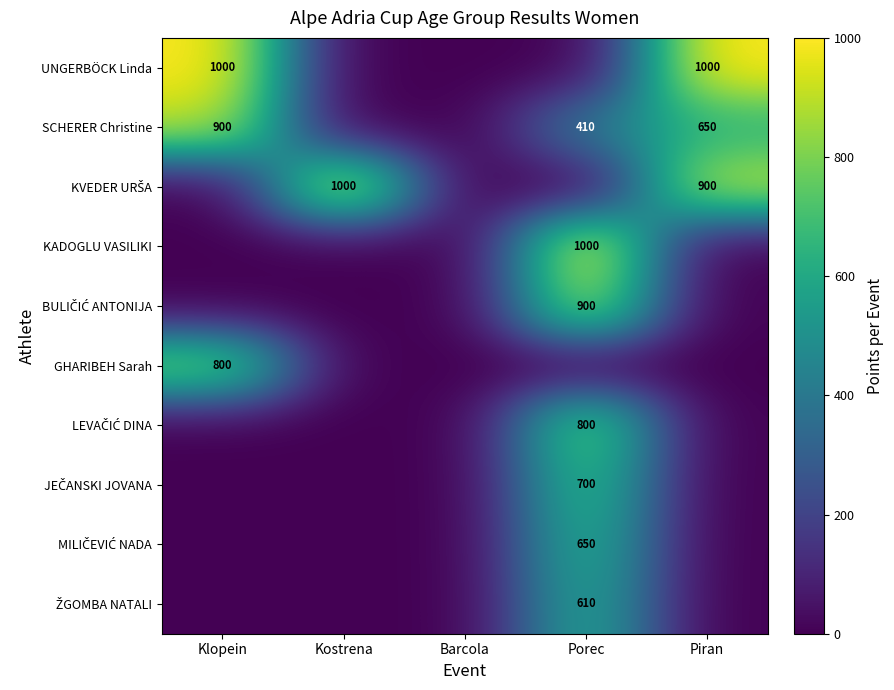

The UNGERBÖCK Linda series shows 1000 at Klopein. True or false?

True